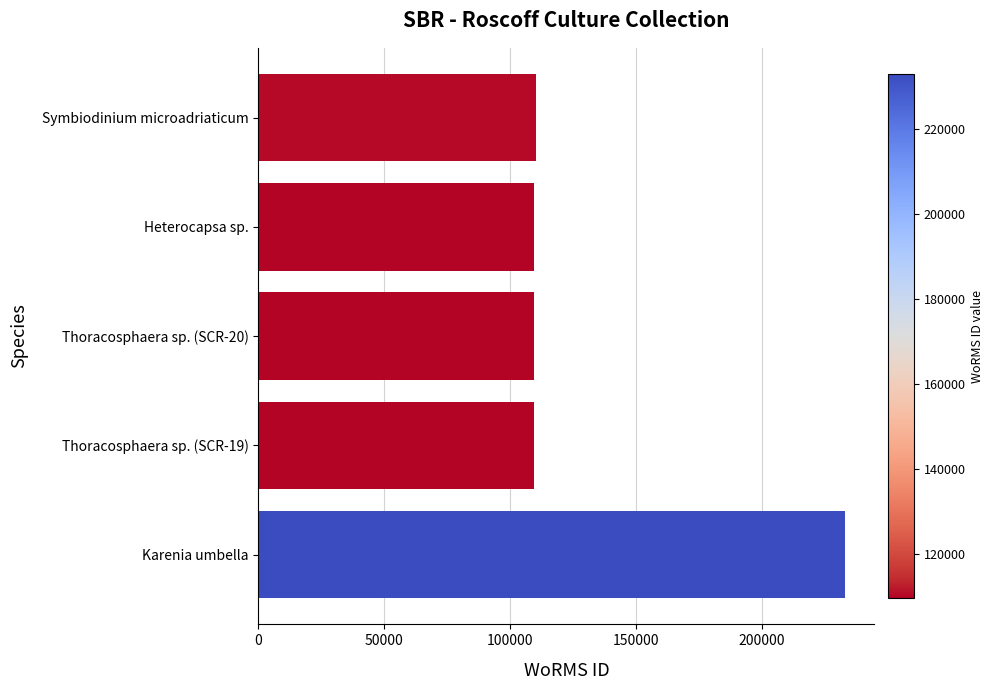

What is the minimum value shown in the chart?

109540